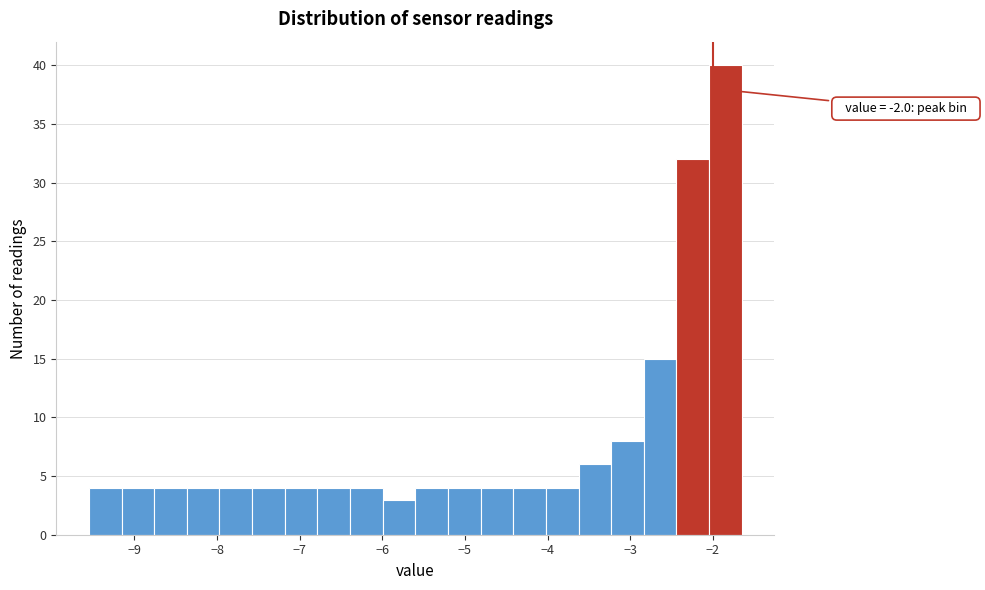

Around what value on the x-axis is the tallest bar? Give the approximate position of its centre, as read against the axis.

-1.8